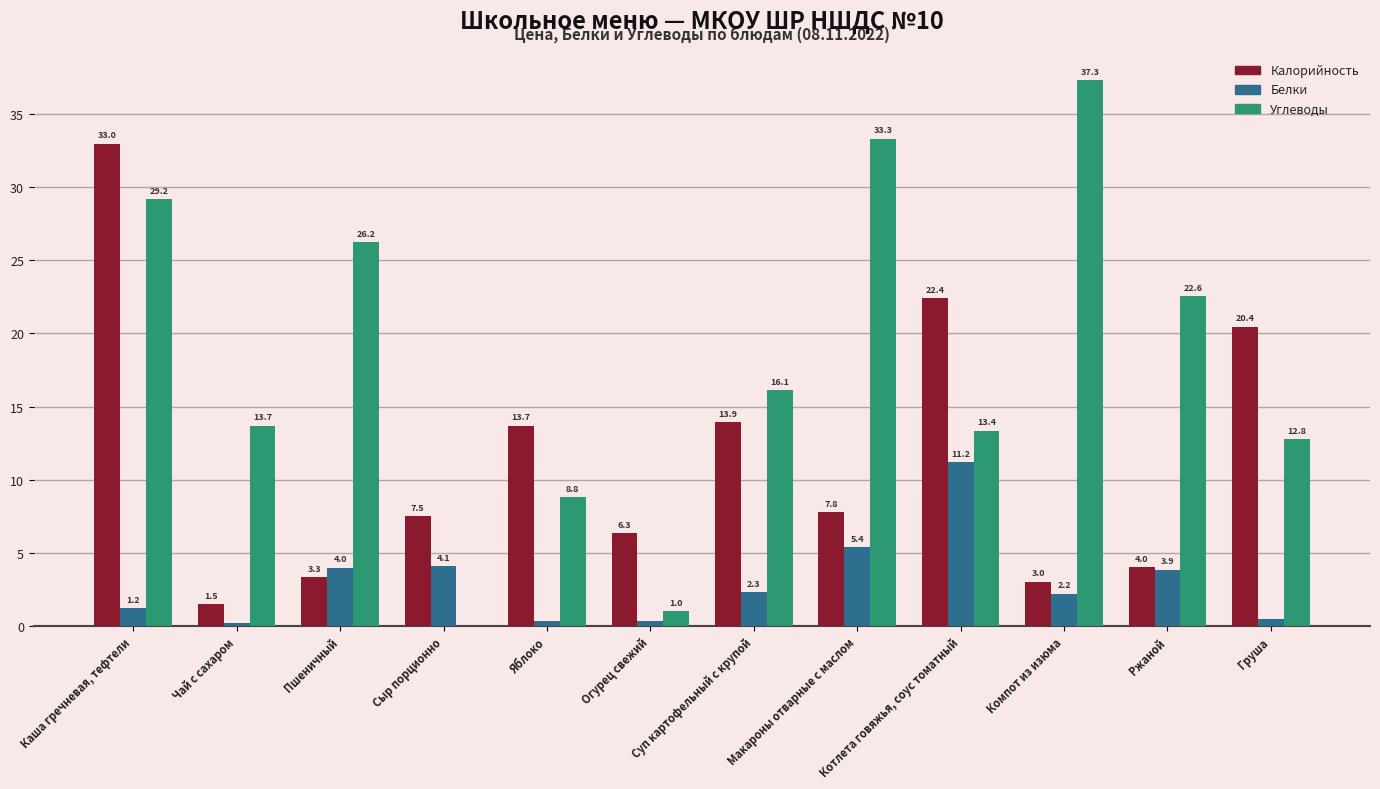

The value of Белки at Суп картофельный с крупой is 2.3. True or false?

True